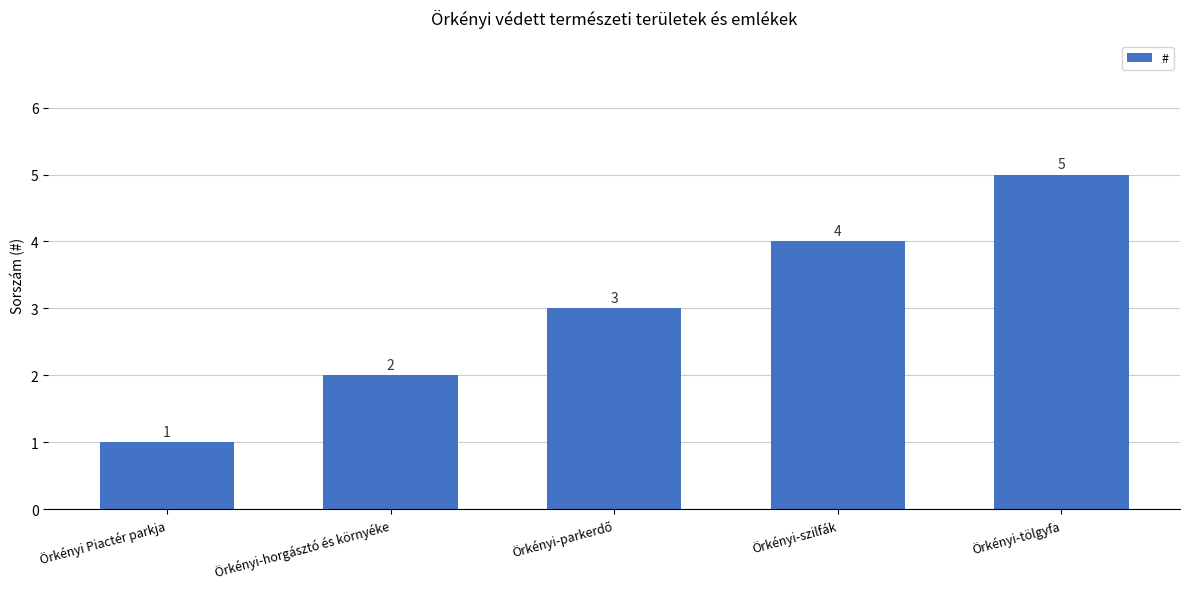

The chart shows a value of 4 at Örkényi-szilfák. True or false?

True